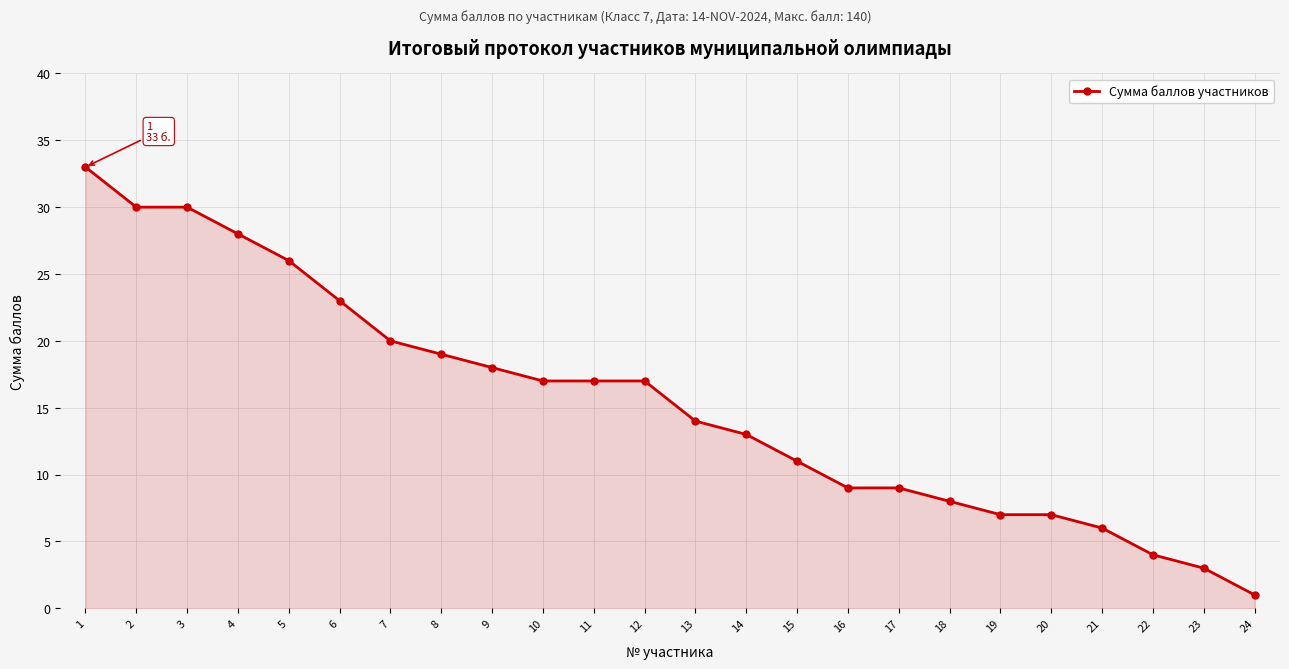

What is the value of the 8th point from the left?

19